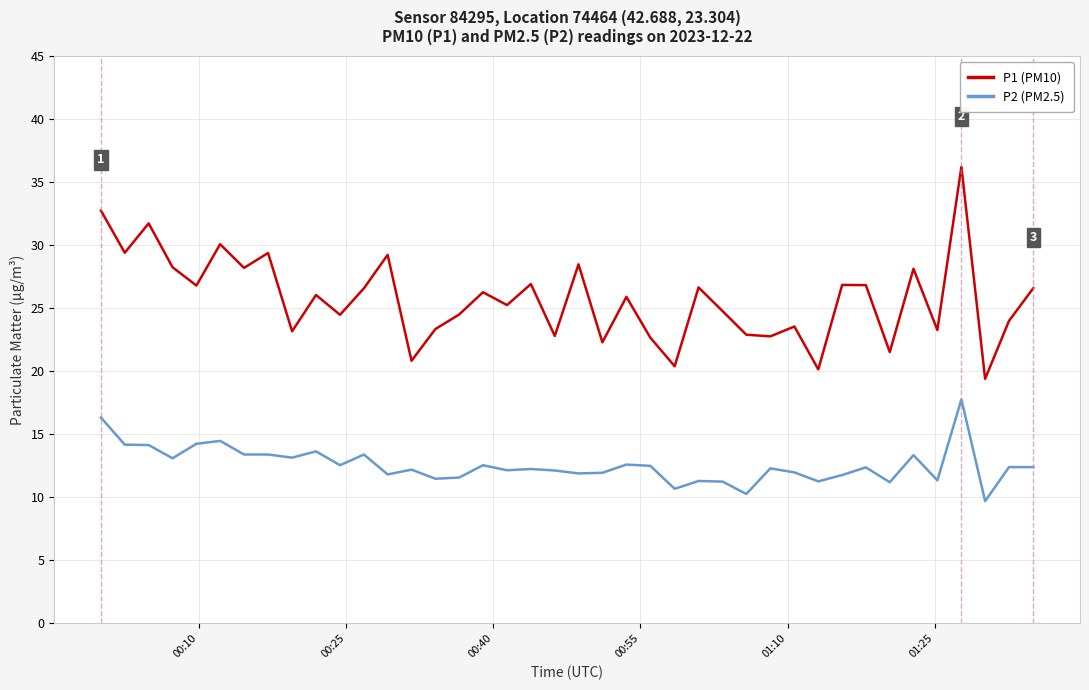

How many interior local valleys does the P1 (PM10) series have?

15